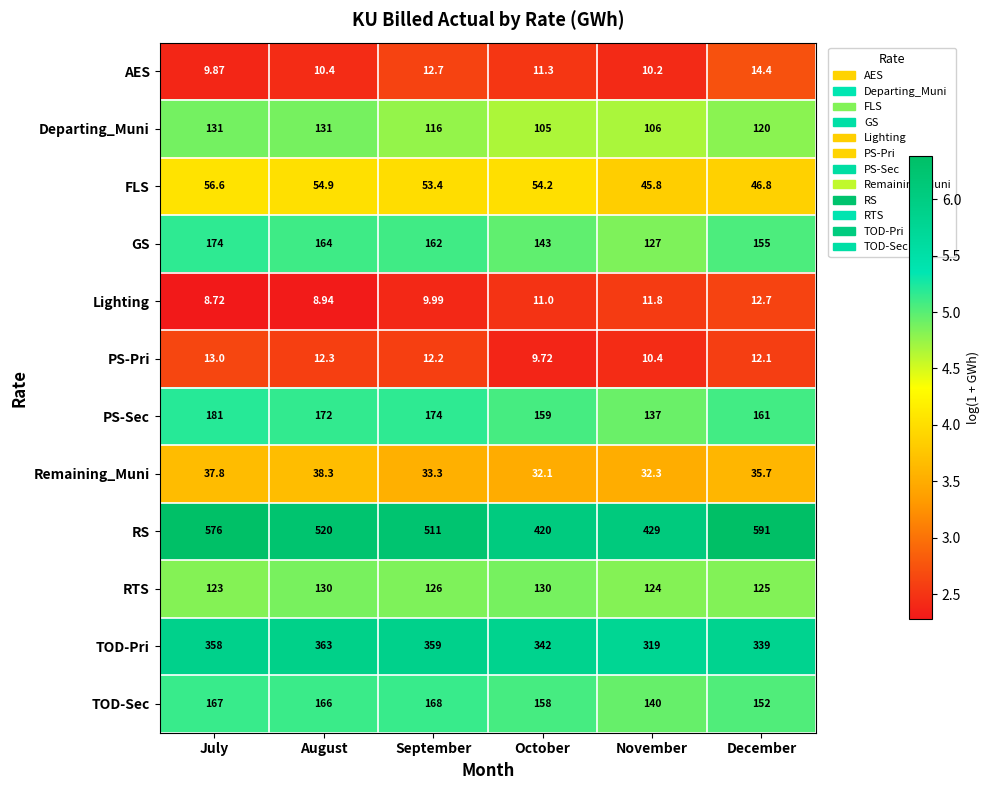

Which series changed the most between August and December?

RS